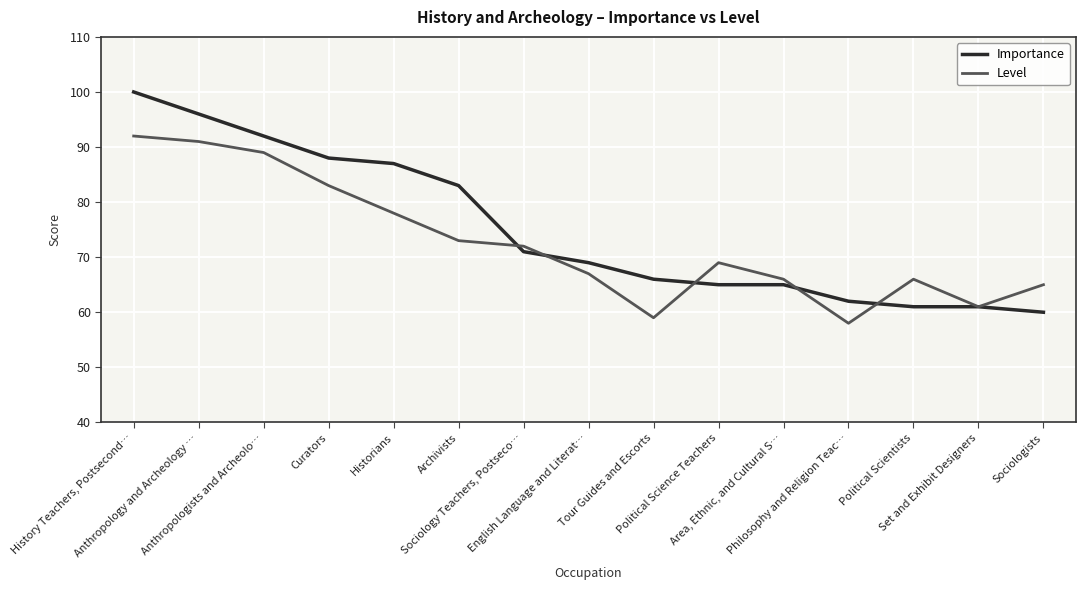

What is the minimum value shown in the chart?

58